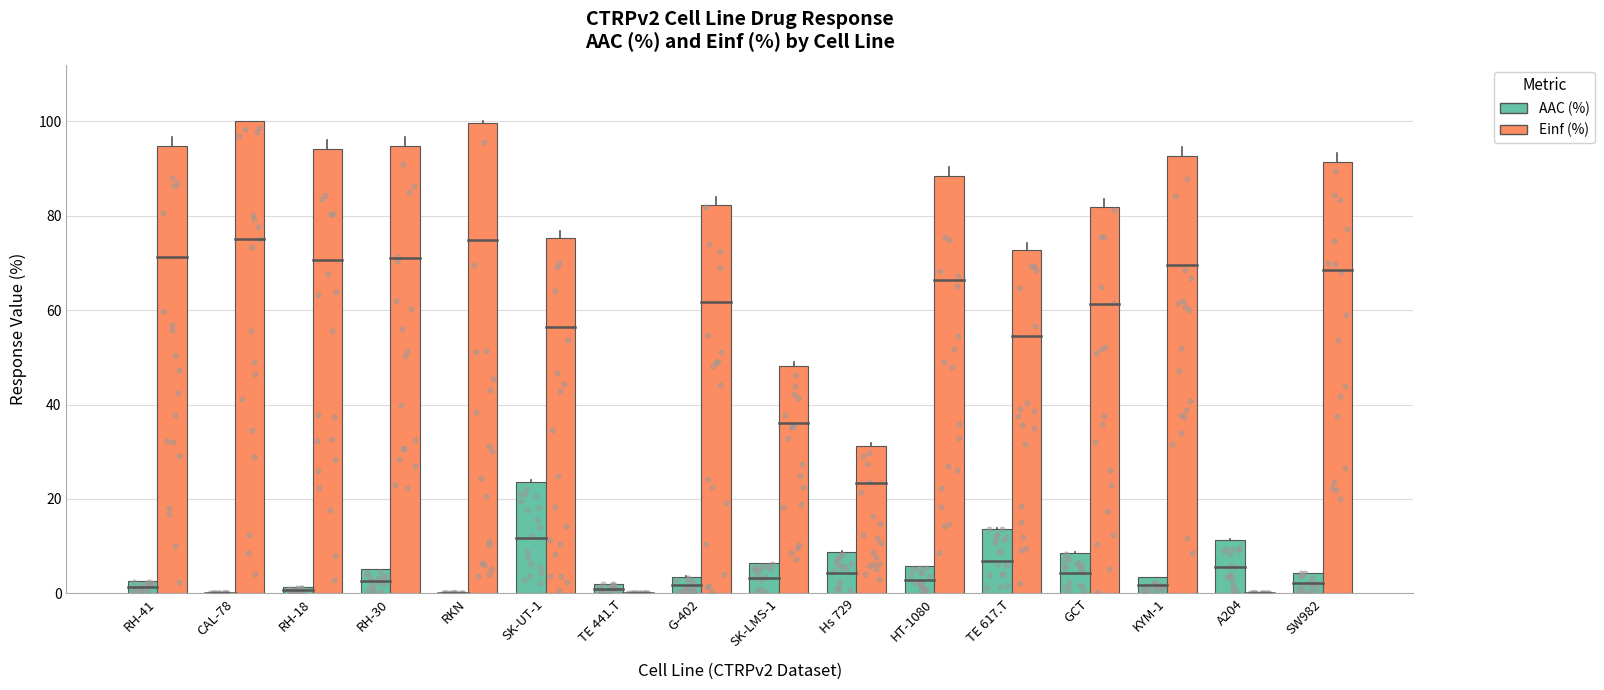

At how many categories does at least one series exceed 31?

14